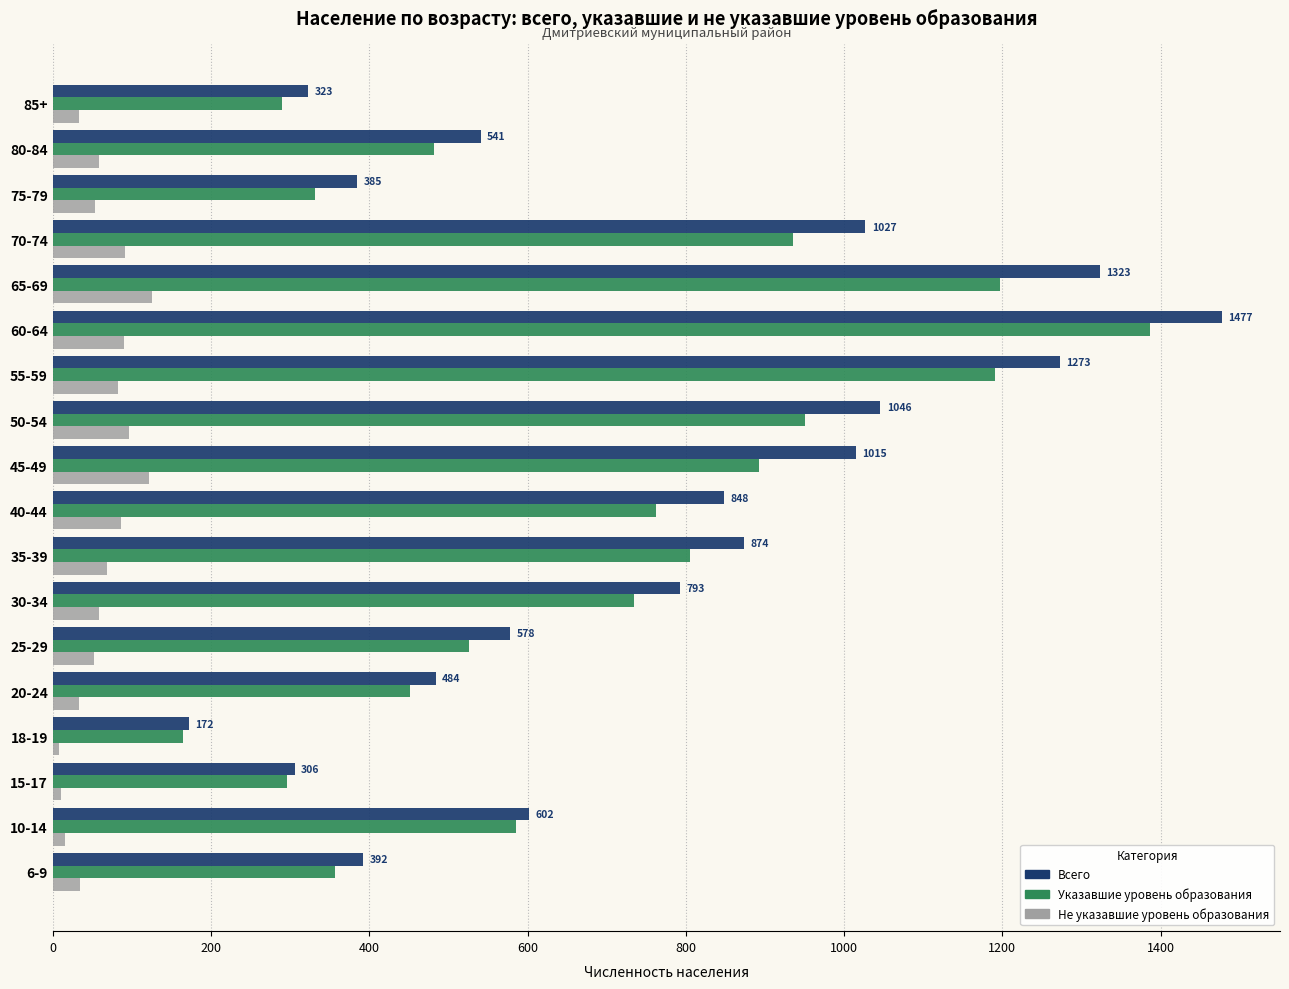

Which series changed the most between 20-24 and 40-44?

Всего